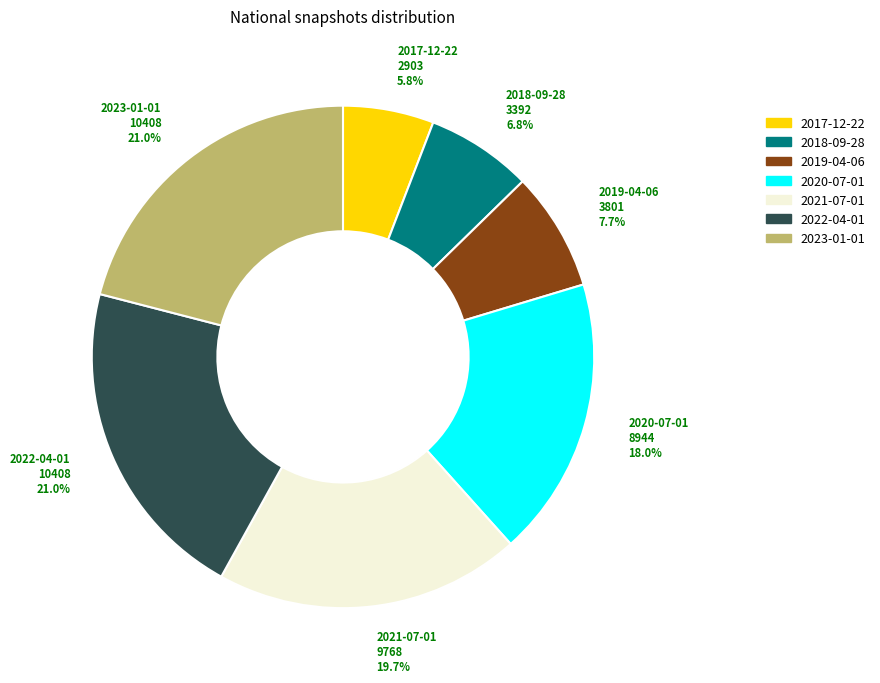

What is the ratio of the value at 2023-01-01 to the value at 2021-07-01?

1.1